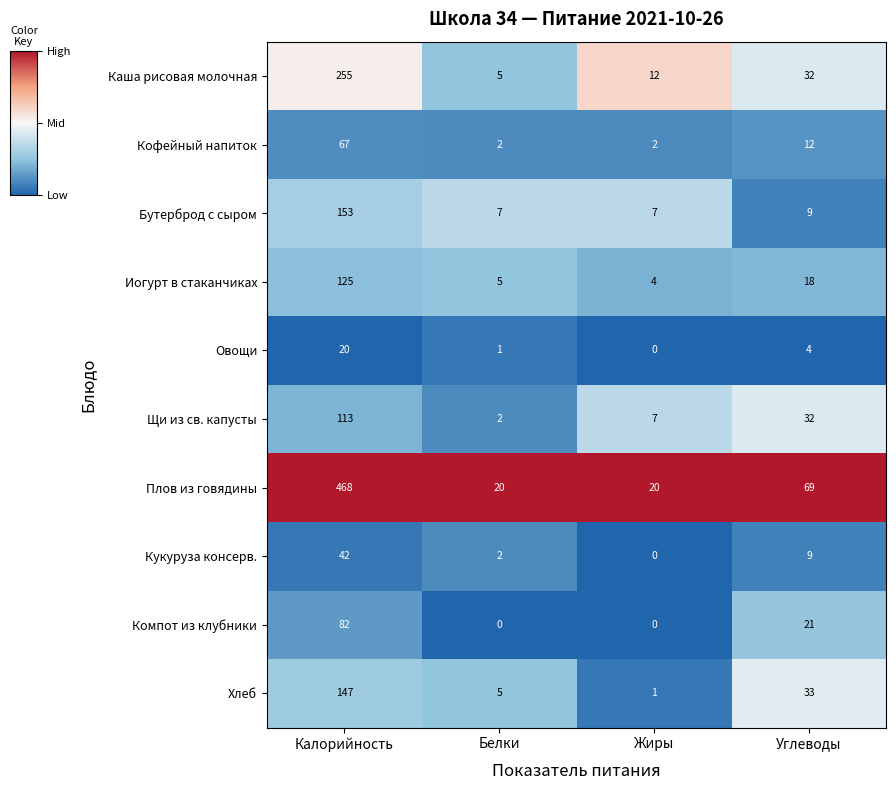

True or false: Кукуруза консерв. has a value of 2 at Белки.

True